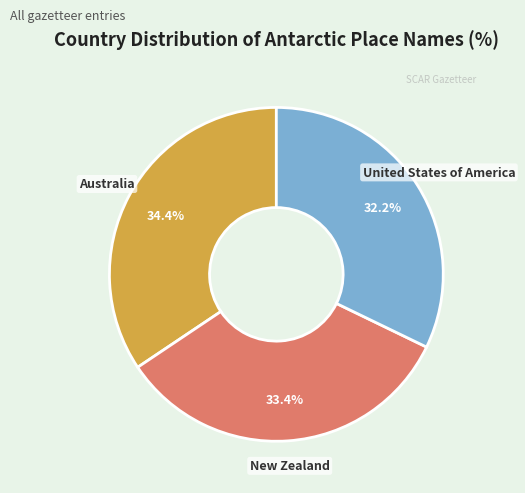

Which category has the smallest portion of the pie?

United States of America